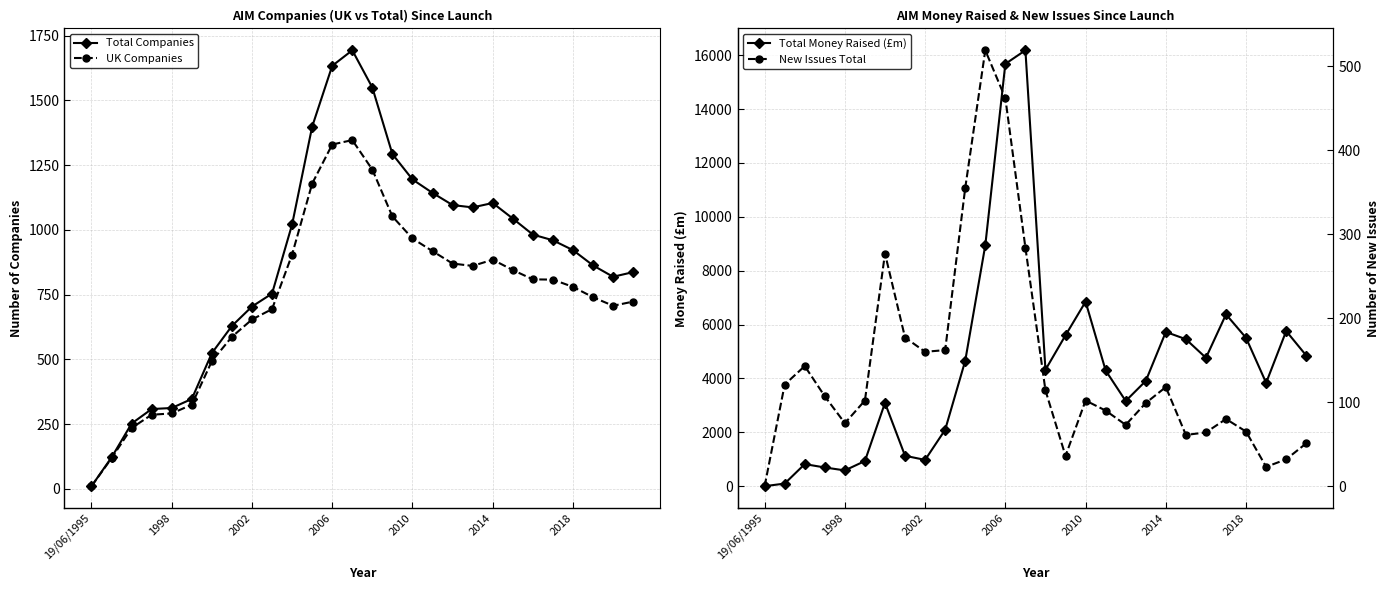

What is the sum of the Total Money Raised (£m) values at 7 and 26?

6887.3